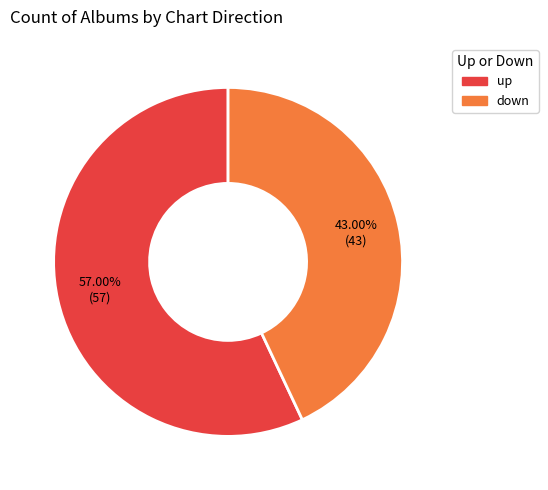

How many slices are in this pie chart?

2